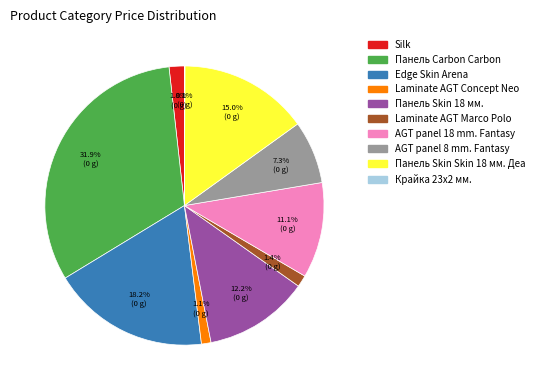

Which slice is the largest?

Панель Carbon Carbon